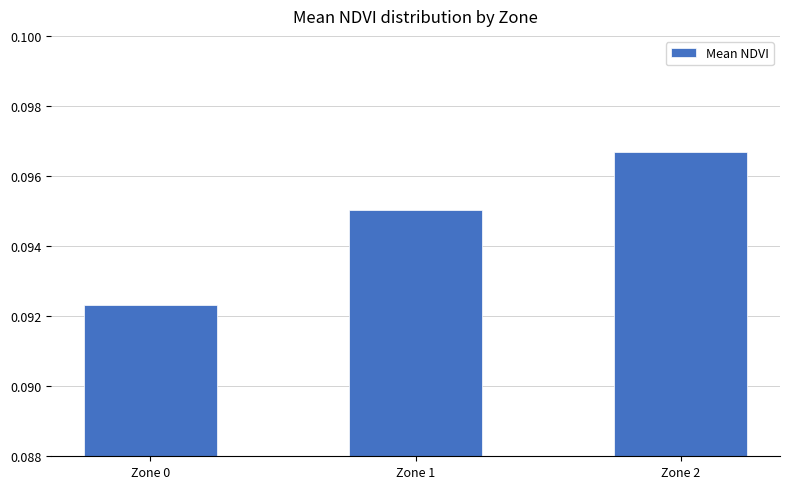

Are the bars grouped side by side (vs. stacked)?

No